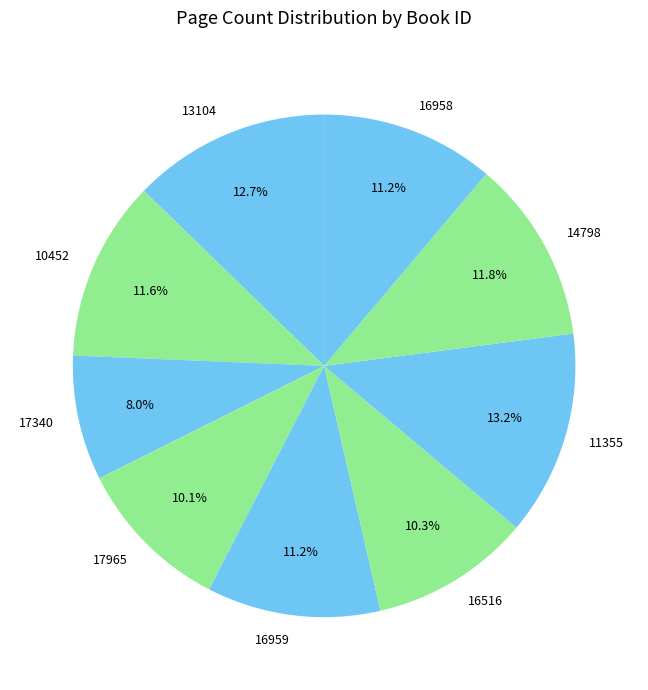

What percentage do 17340 and 17965 together represent?

18.1%